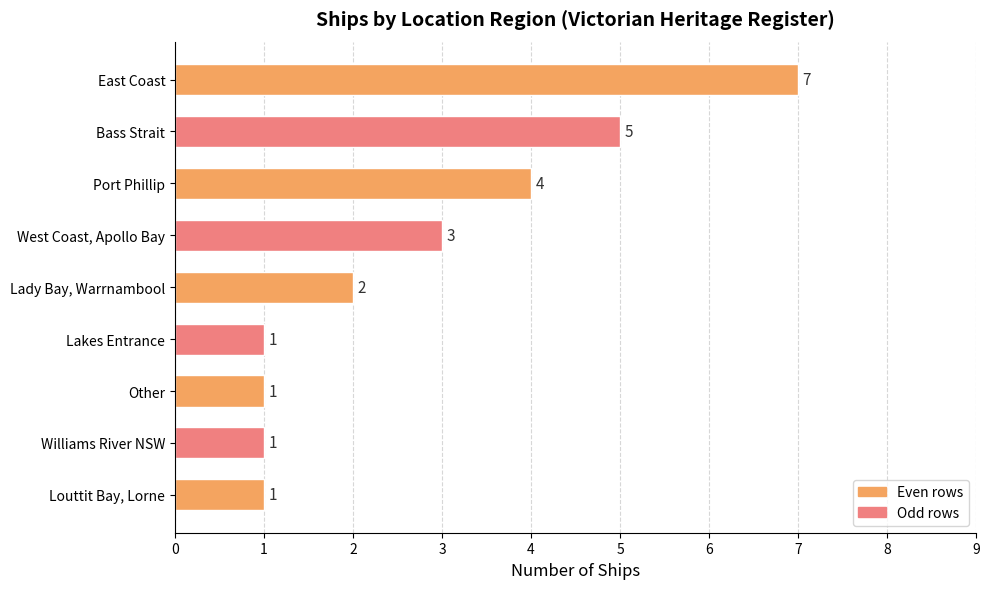

Reading bottom to top, transcribe all the data shown in this chart.

1	1	1	1	2	3	4	5	7